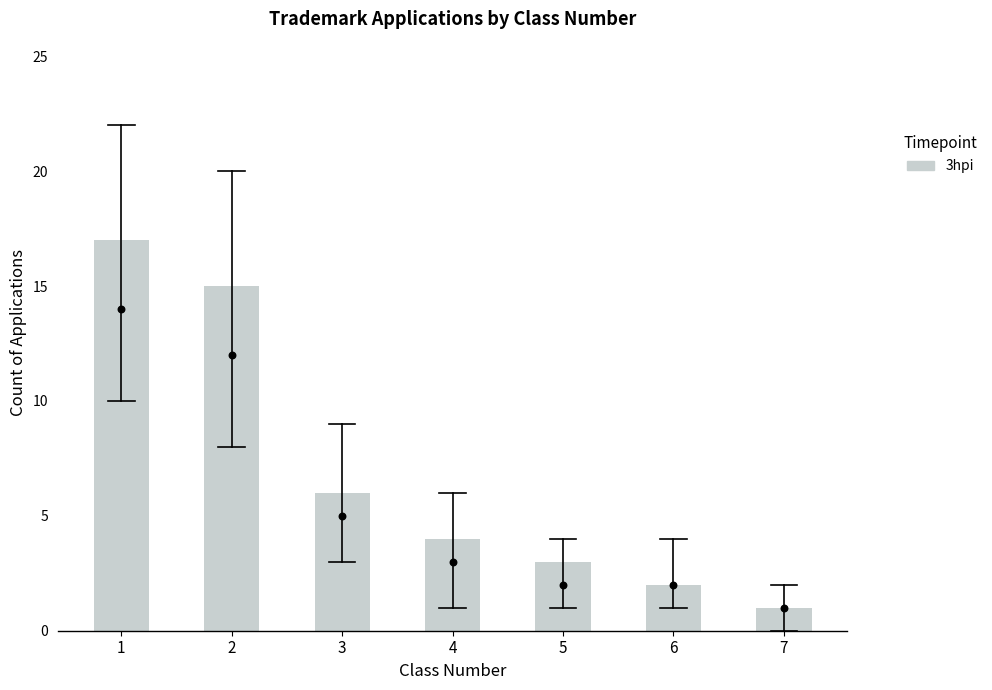

Approximately how many times larger is the value at 5 compared to 1?

0.2